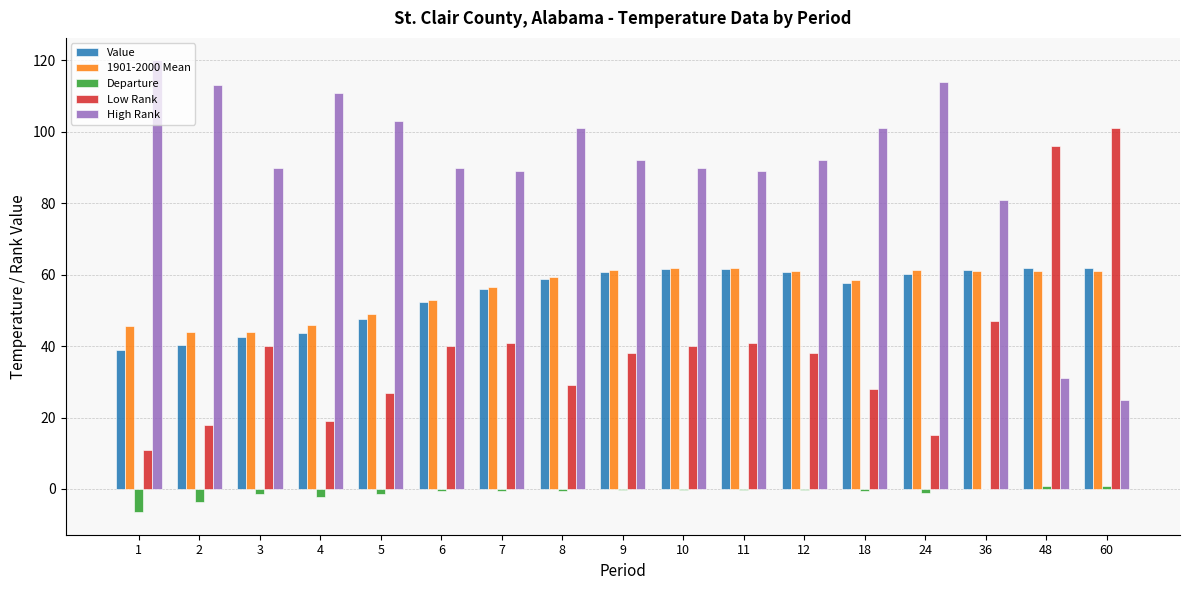

Count the number of categories in the chart.

17